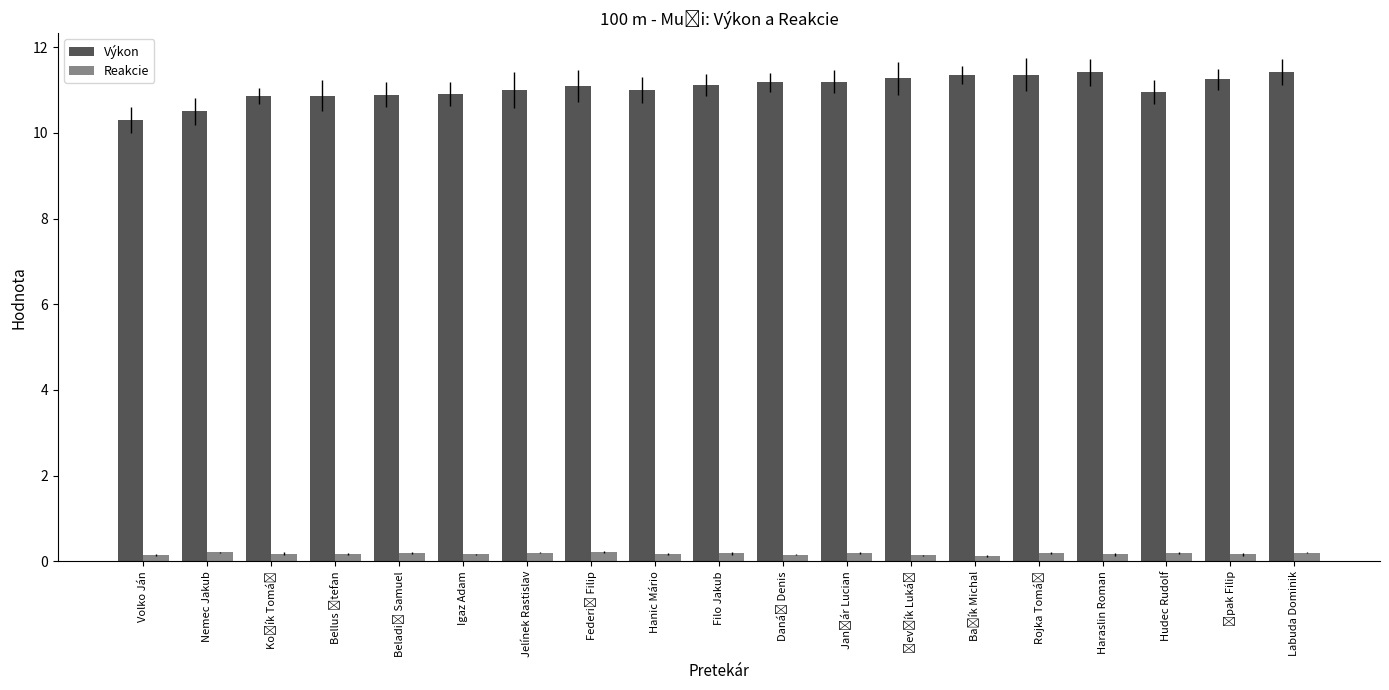

Reading right to left, transcribe all the data shown in this chart.

Výkon: 11.4	11.2	10.9	11.4	11.4	11.3	11.3	11.2	11.2	11.1	11.0	11.1	11.0	10.9	10.9	10.9	10.9	10.5	10.3
Reakcie: 0.2	0.2	0.2	0.2	0.2	0.1	0.1	0.2	0.2	0.2	0.2	0.2	0.2	0.2	0.2	0.2	0.2	0.2	0.1